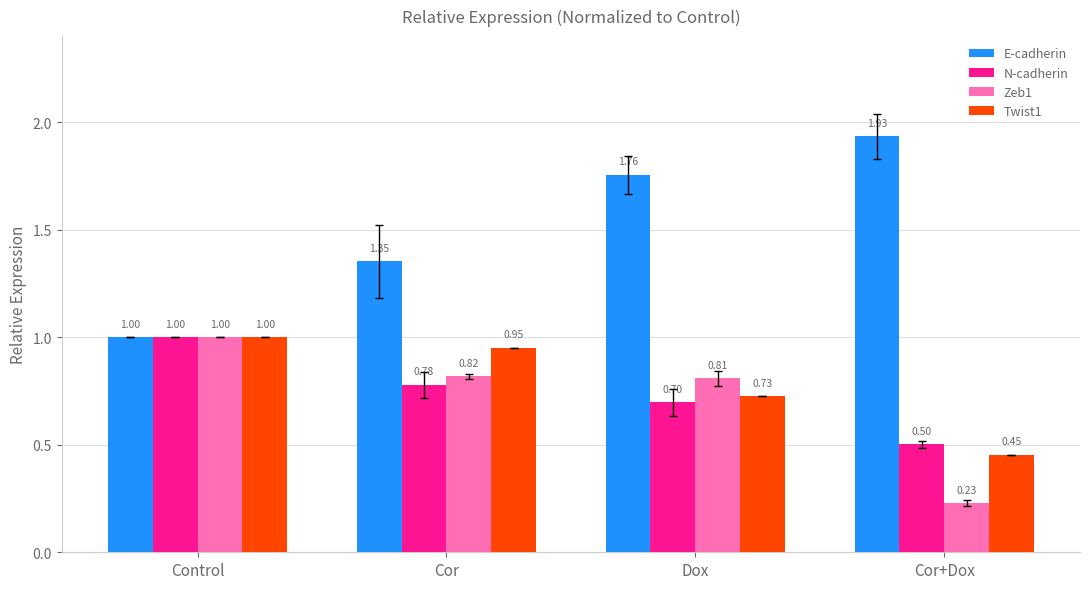

What is the sum of the E-cadherin values at Control and Cor?

2.4